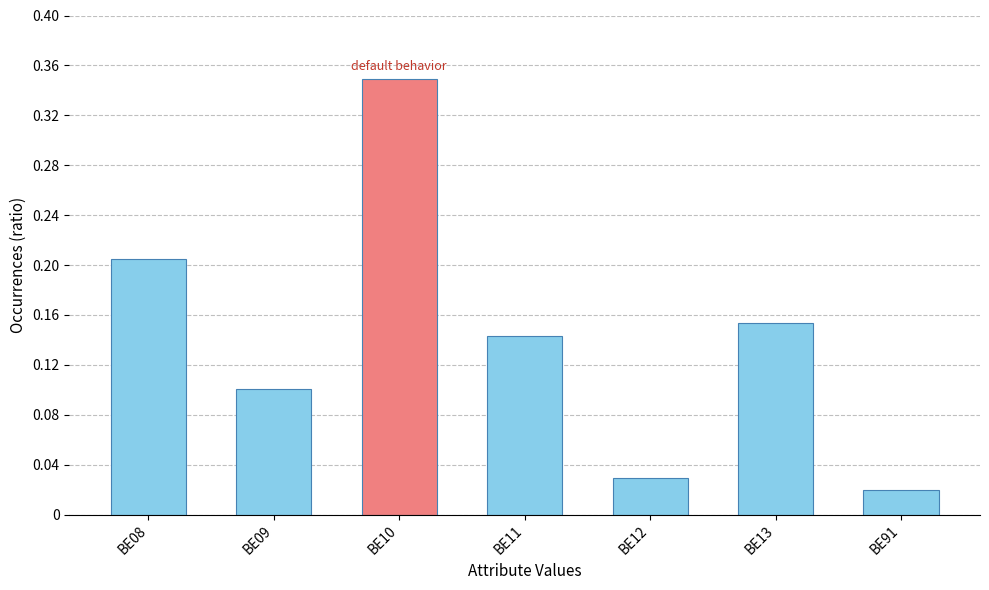

Does the chart contain any negative values?

No